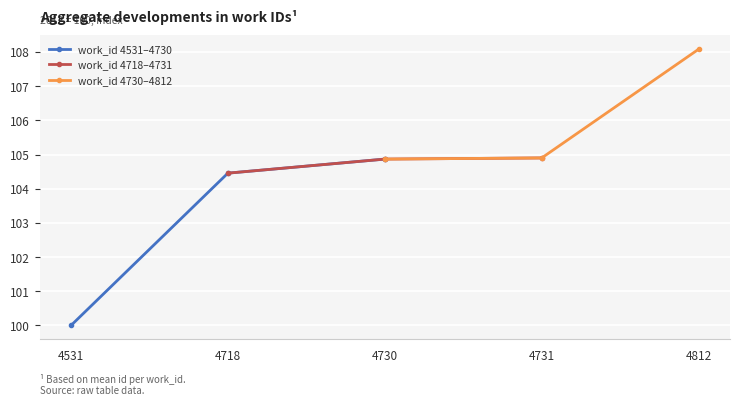

Is it true that work_id 4718–4731 equals 104.9 at 4730?

True